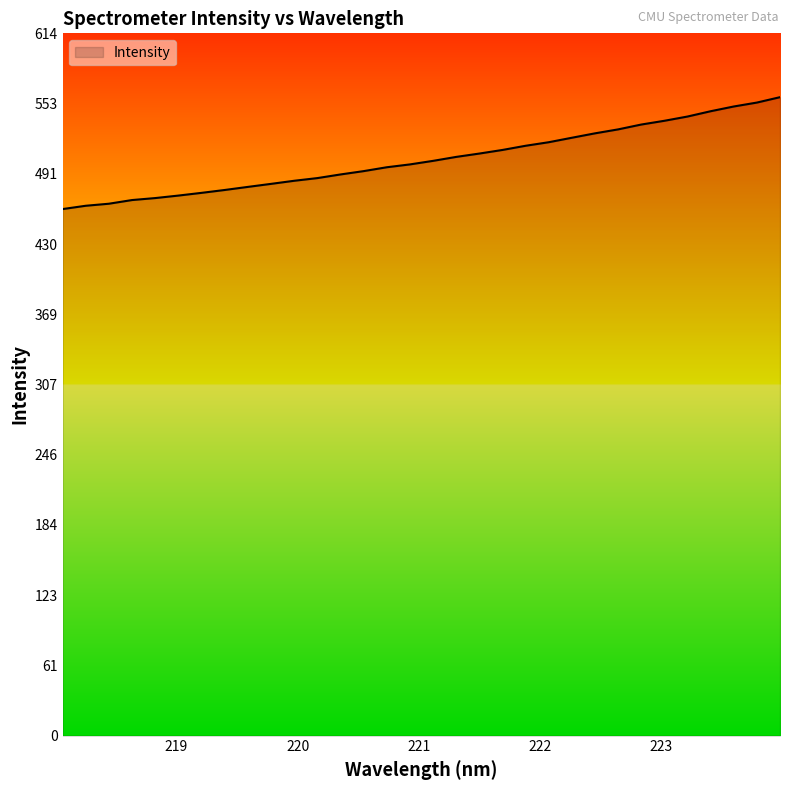

Count the number of data series in this chart.

1